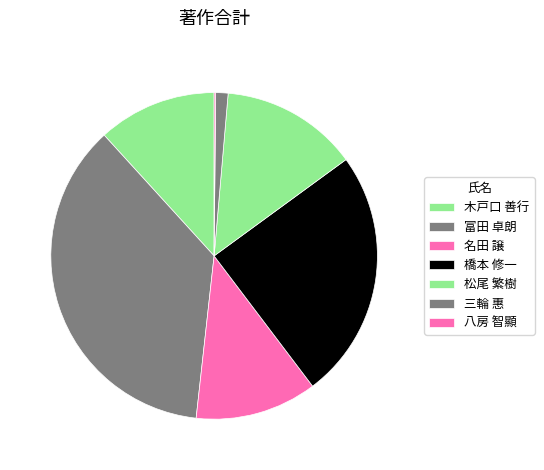

What is the change in value from 三輪 惠 to 八房 智顯?

-7